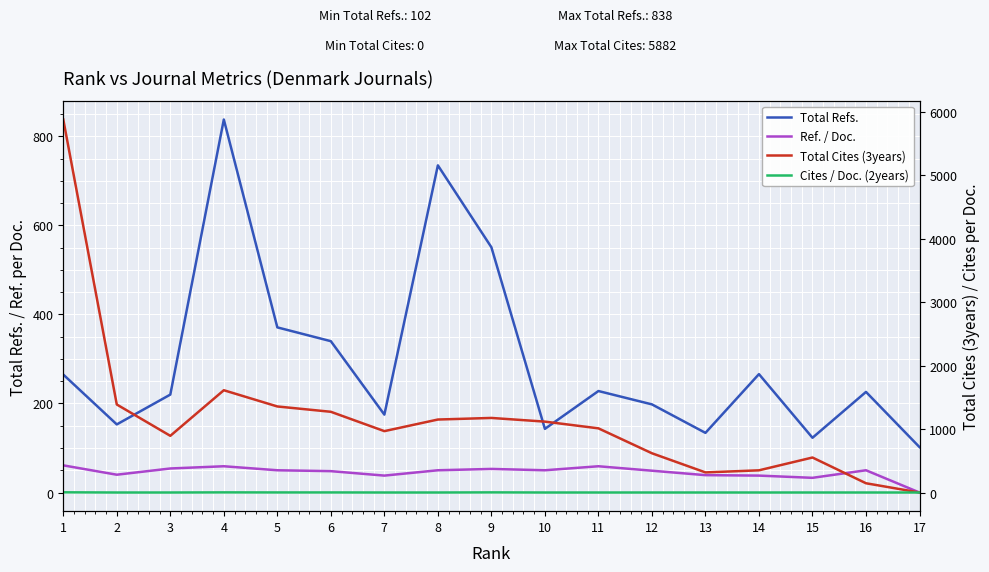

What are all the series names shown in the legend?

Total Refs., Ref. / Doc., Total Cites (3years), Cites / Doc. (2years)